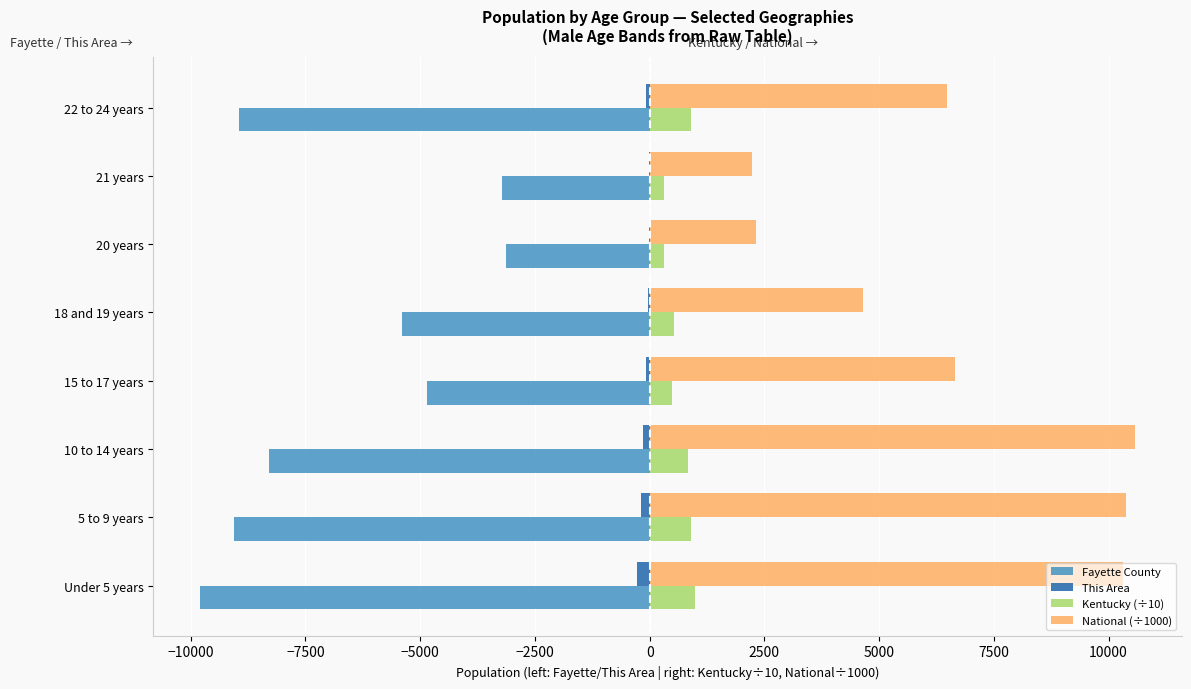

What is the maximum value for National (÷1000)?

10579.9